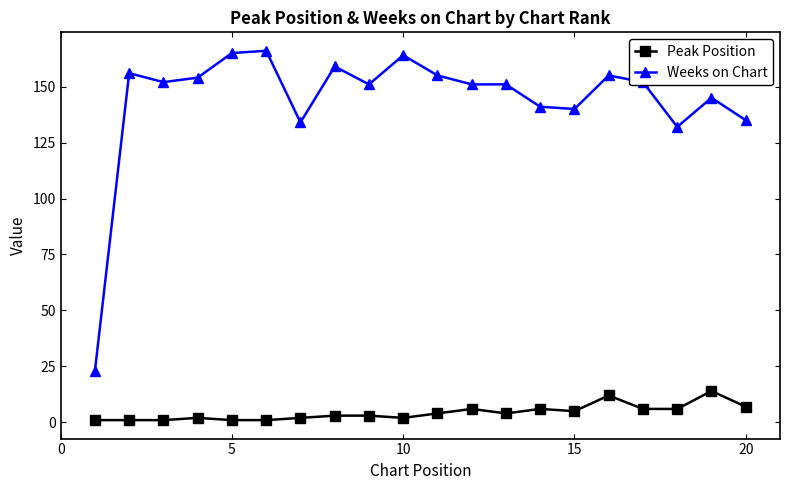

What is the minimum value for Weeks on Chart?

23